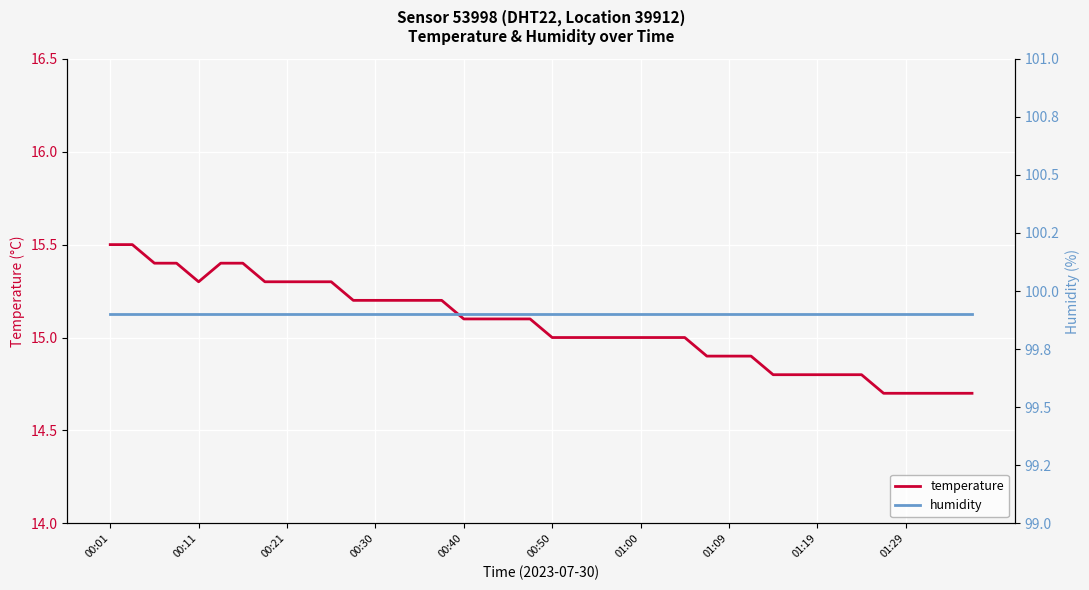

True or false: temperature and humidity cross at least once.

False